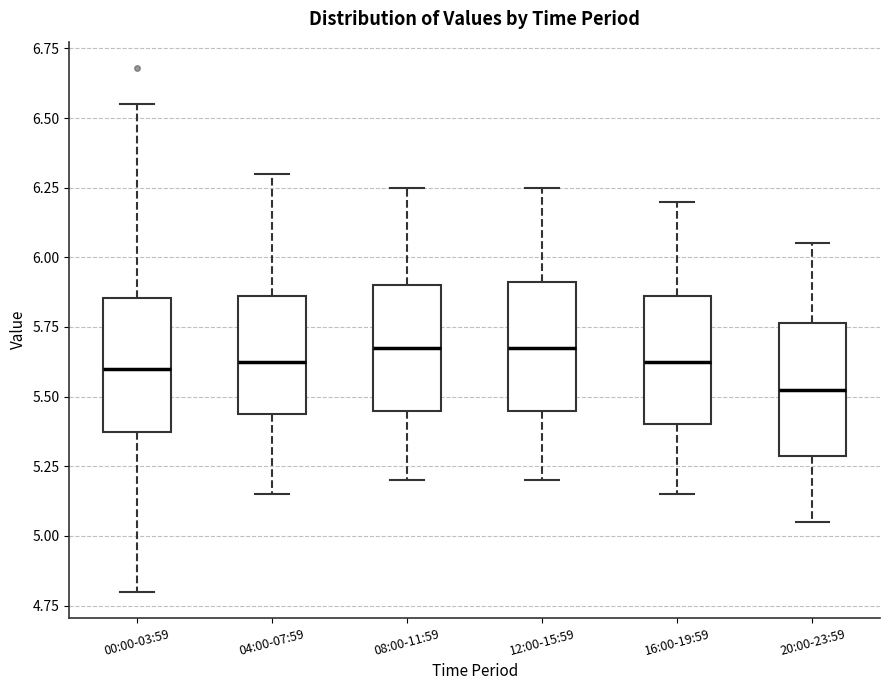

Reading left to right, read every box against the y-axis: the position of its median line, the range the box covers, and the ends of its whiskers. The values are not printed on the chart, so give them approximately, as read against the axis.

00:00-03:59: median 5.60, box 5.35 to 5.85, whiskers 4.80 to 6.55
04:00-07:59: median 5.65, box 5.45 to 5.85, whiskers 5.15 to 6.30
08:00-11:59: median 5.70, box 5.45 to 5.90, whiskers 5.20 to 6.25
12:00-15:59: median 5.70, box 5.45 to 5.90, whiskers 5.20 to 6.25
16:00-19:59: median 5.65, box 5.40 to 5.85, whiskers 5.15 to 6.20
20:00-23:59: median 5.55, box 5.30 to 5.75, whiskers 5.05 to 6.05